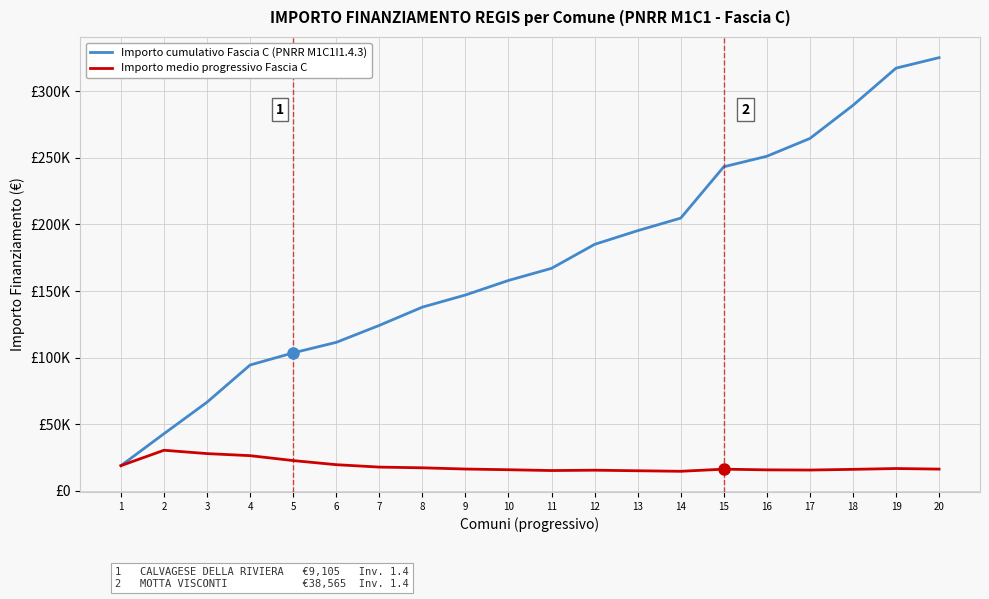

What are all the series names shown in the legend?

Importo cumulativo Fascia C (PNRR M1C1I1.4.3), Importo medio progressivo Fascia C